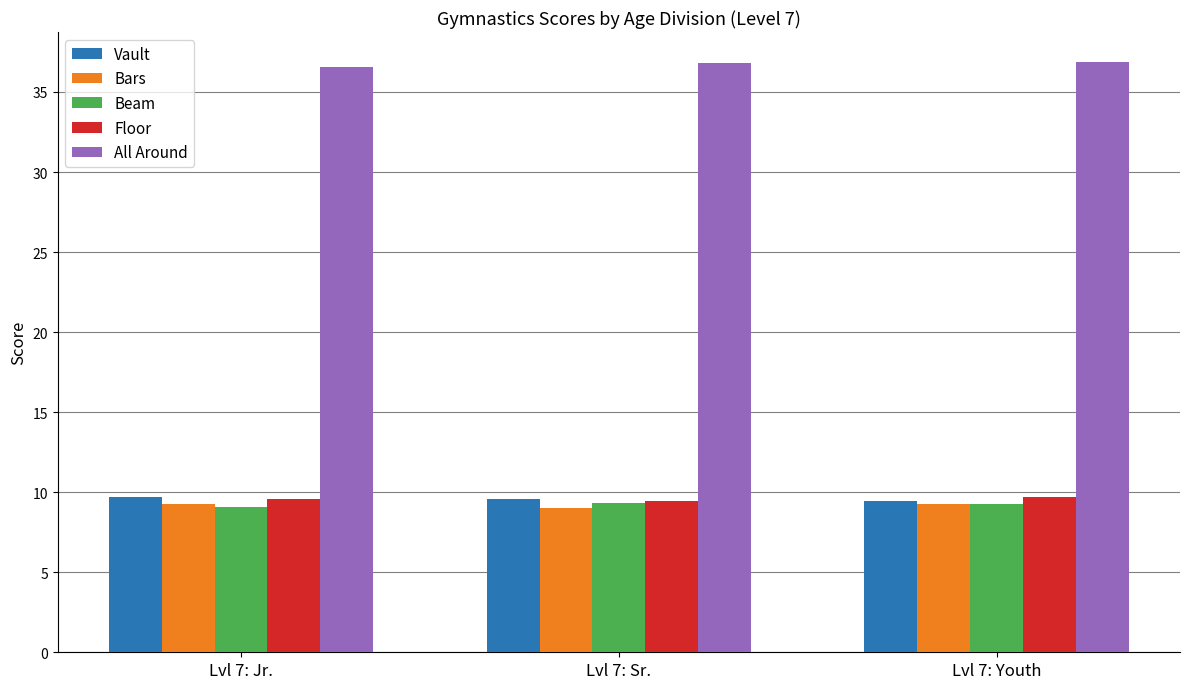

Is it true that Bars equals 14.9 at Lvl 7: Jr.?

False